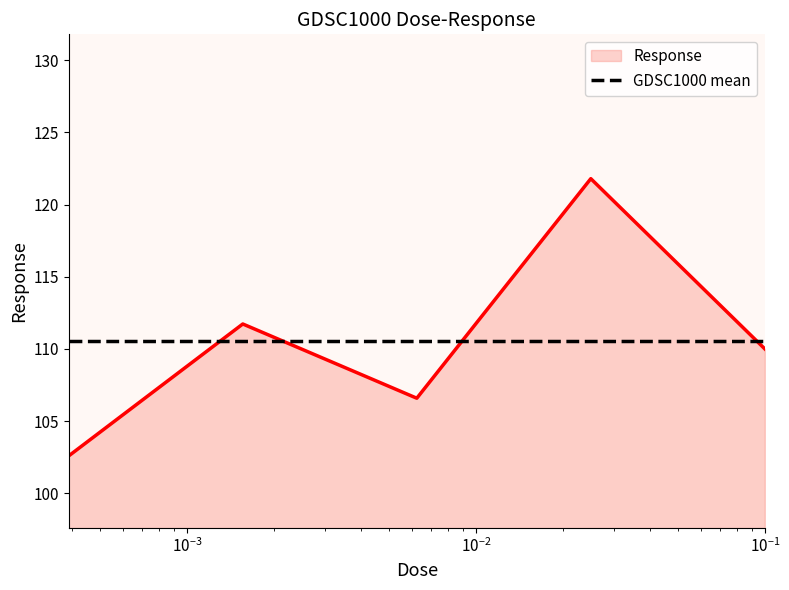

Which series has the widest spread of values?

Response